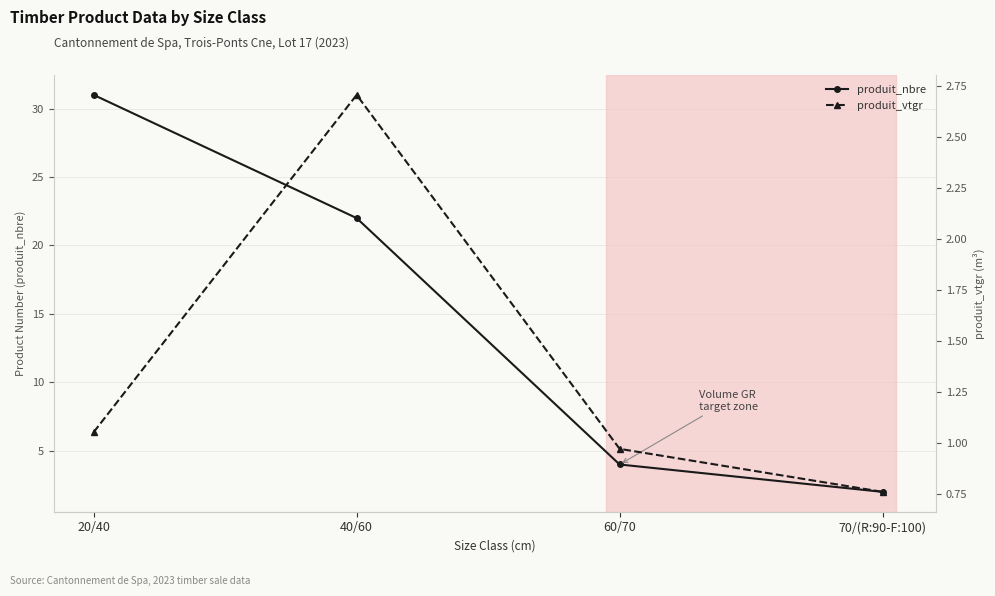

Between 40/60 and 60/70, which series saw the biggest shift?

produit_nbre